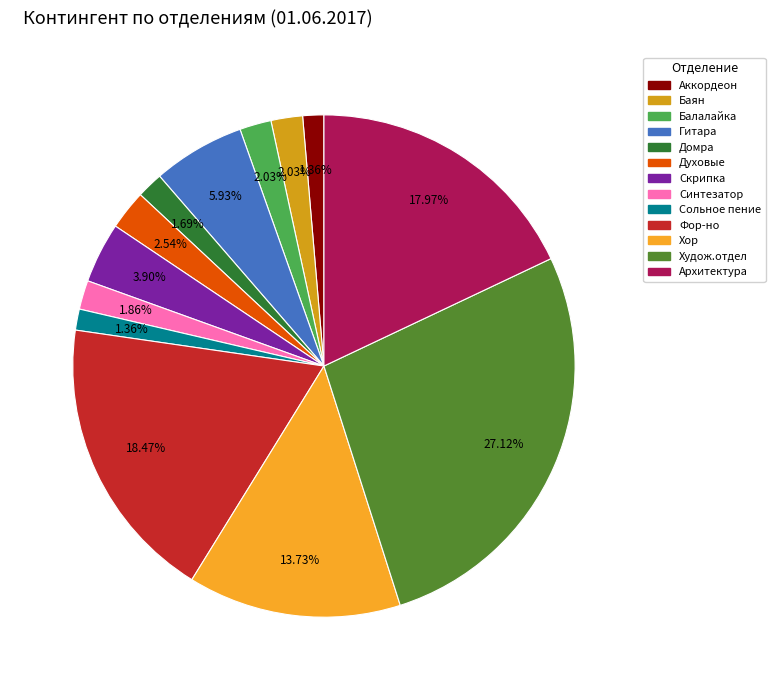

Is the sum of Сольное пение and Архитектура greater than half?

No